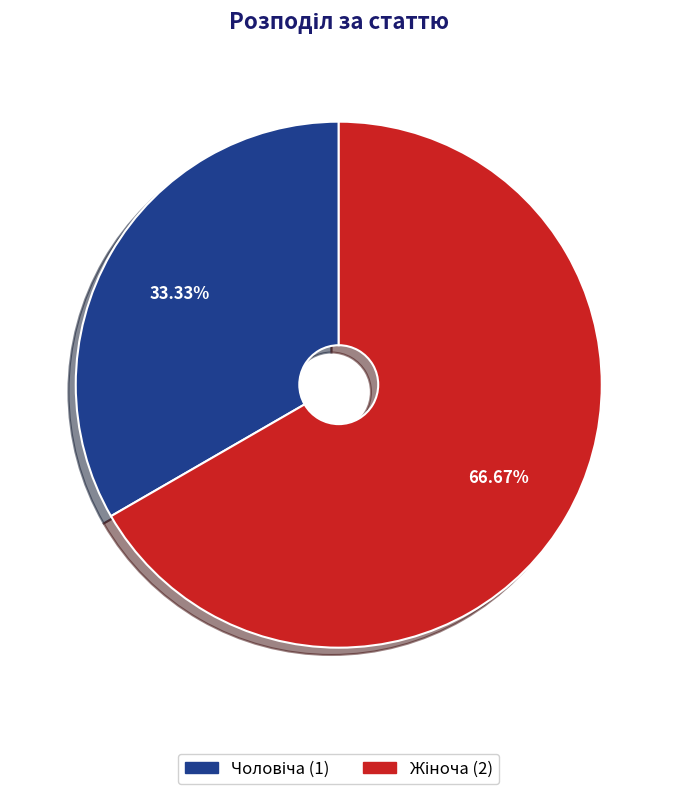

Is there any slice that represents more than half of the pie?

Yes